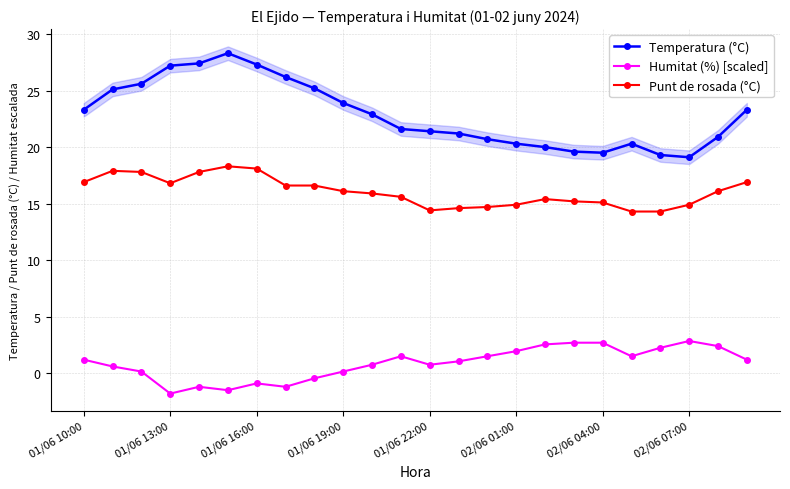

Is it true that Punt de rosada (°C) equals 26.3 at 01/06 13:00?

False